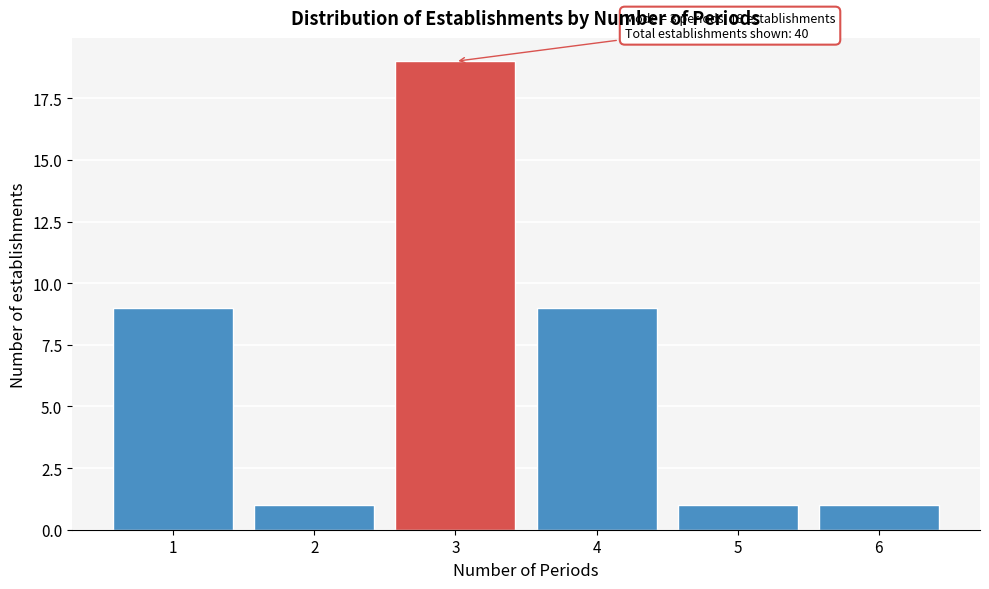

Reading left to right, extract all data points from this chart.

9	1	19	9	1	1